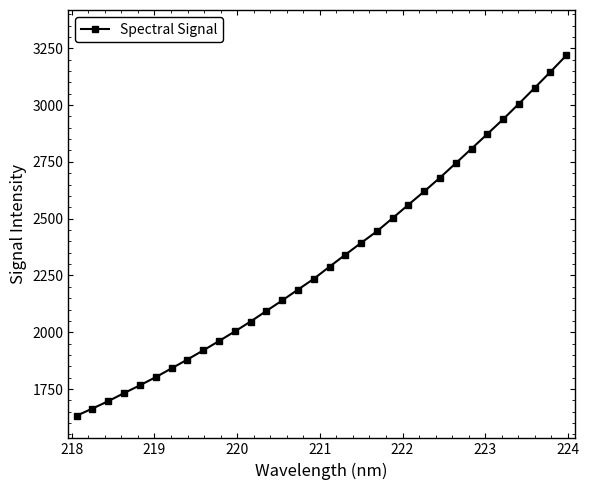

What is the value of the 1st point from the left?

1633.0